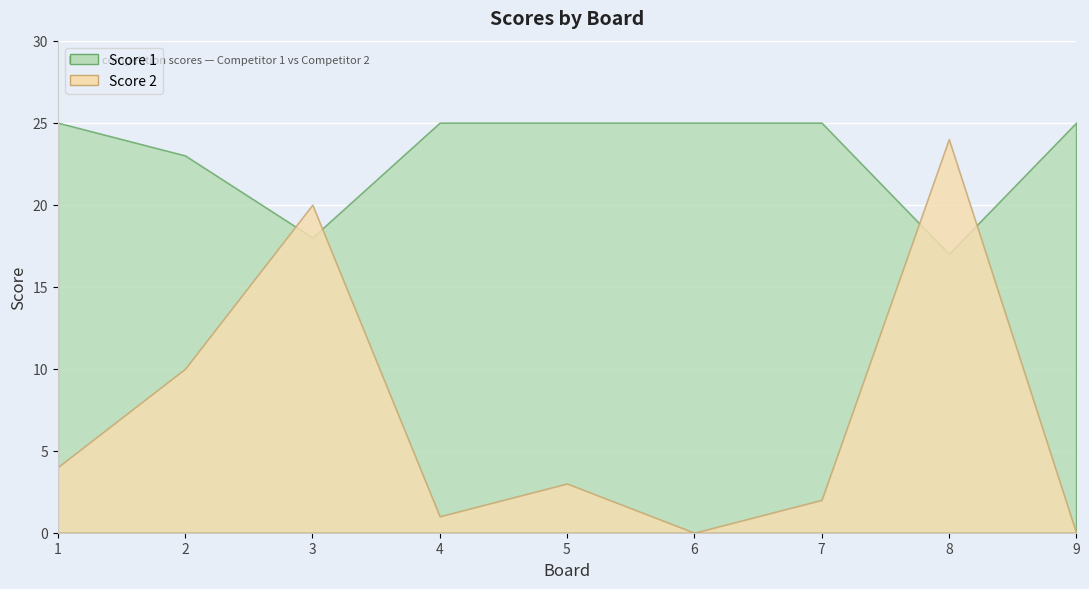

Reading left to right, what are all the values shown in this chart?

Score 1: 25	23	18	25	25	25	25	17	25
Score 2: 4	10	20	1	3	0	2	24	0